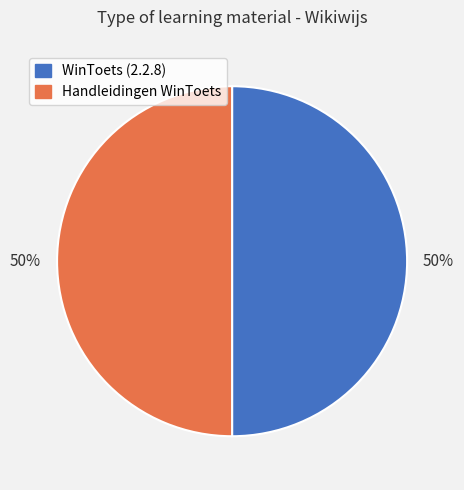

Is the sum of WinToets (2.2.8) and Handleidingen WinToets greater than half?

Yes